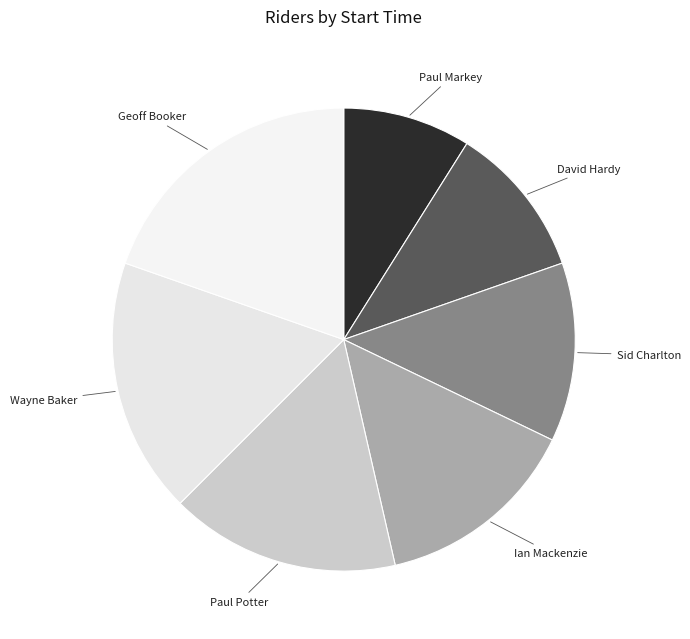

Approximately how many times larger is the value at Ian Mackenzie compared to David Hardy?

1.3